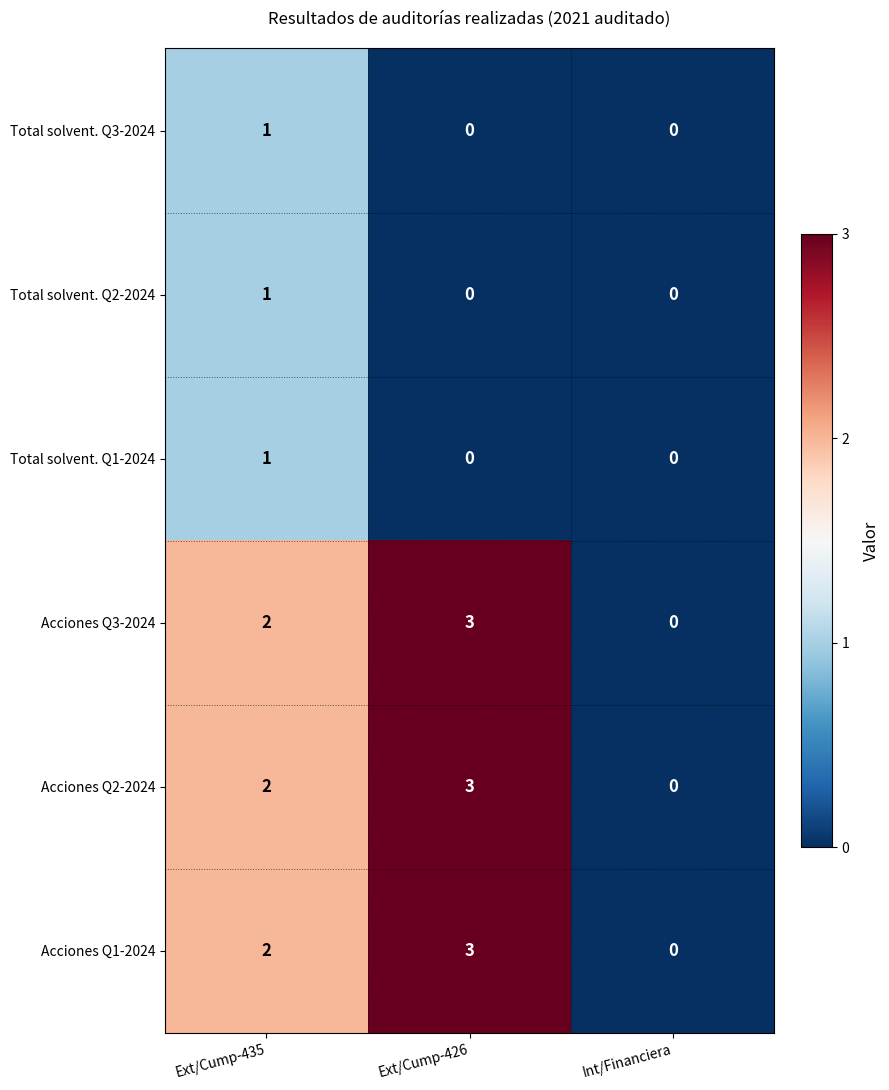

What is the total value across all series at Ext/Cump-435?

9